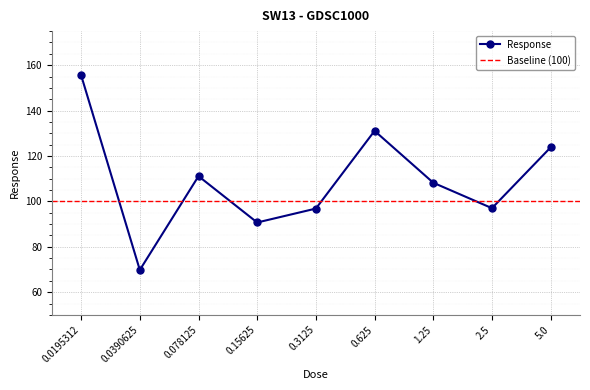

True or false: the data has more than 2 interior local peaks.

False